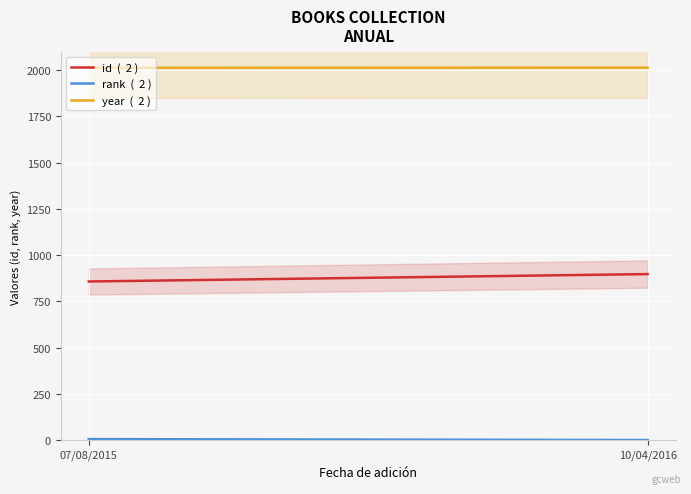

How many distinct data groups are displayed?

3